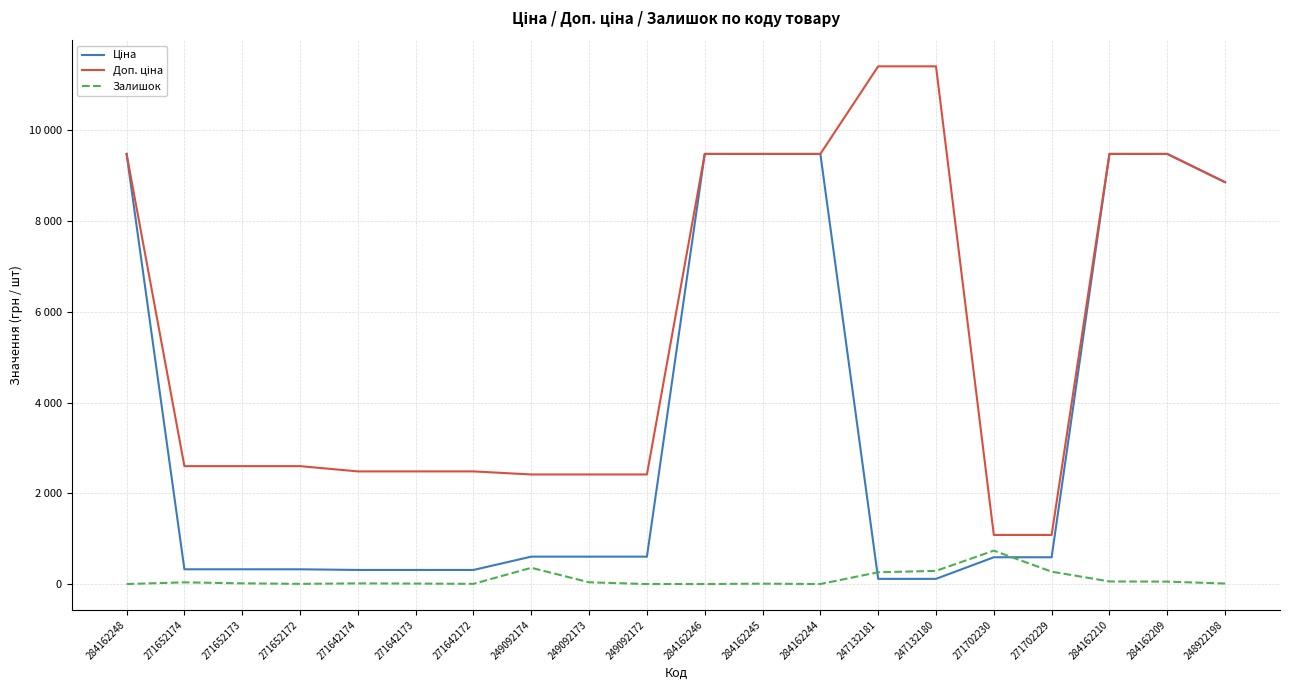

Does the chart have visible grid lines?

Yes